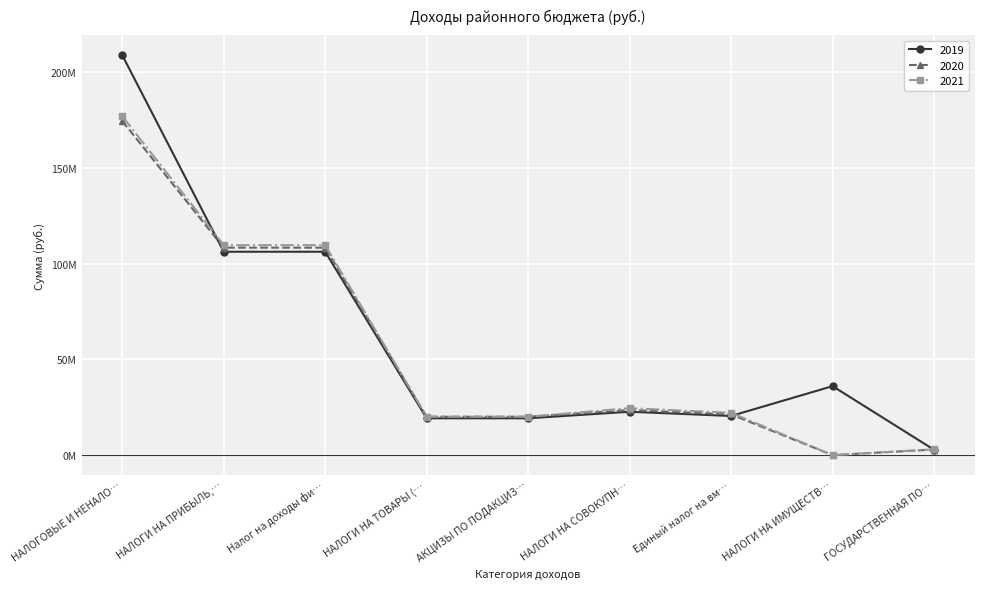

Does the chart have visible grid lines?

Yes